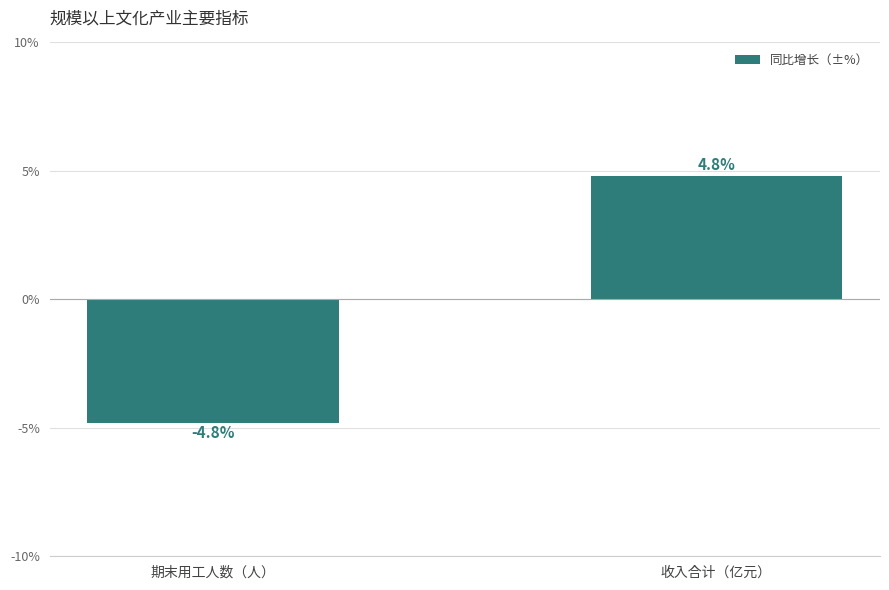

At which label does the data first exceed 4?

收入合计（亿元）